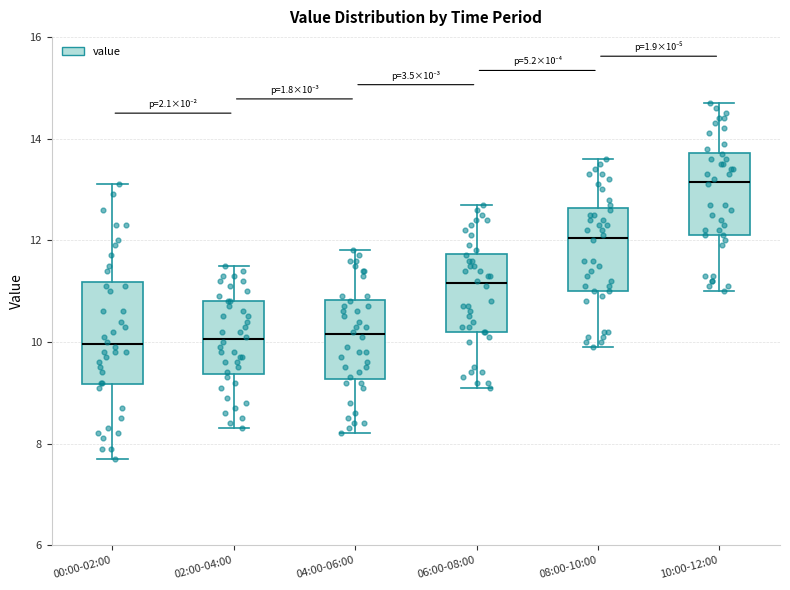

Which box is the tallest, from its lower edge to its upper edge?

00:00-02:00